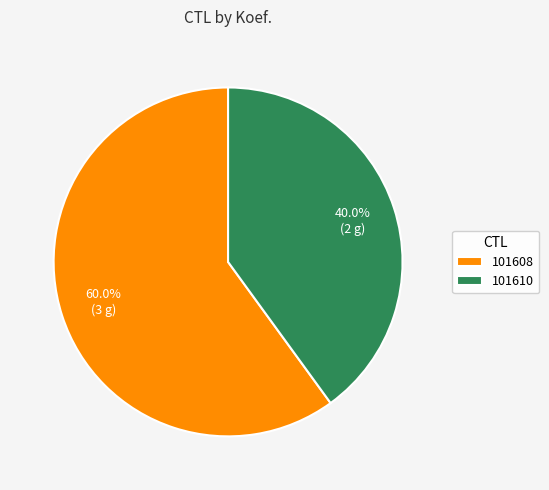

What percentage is NOT represented by 101608?

40.0%